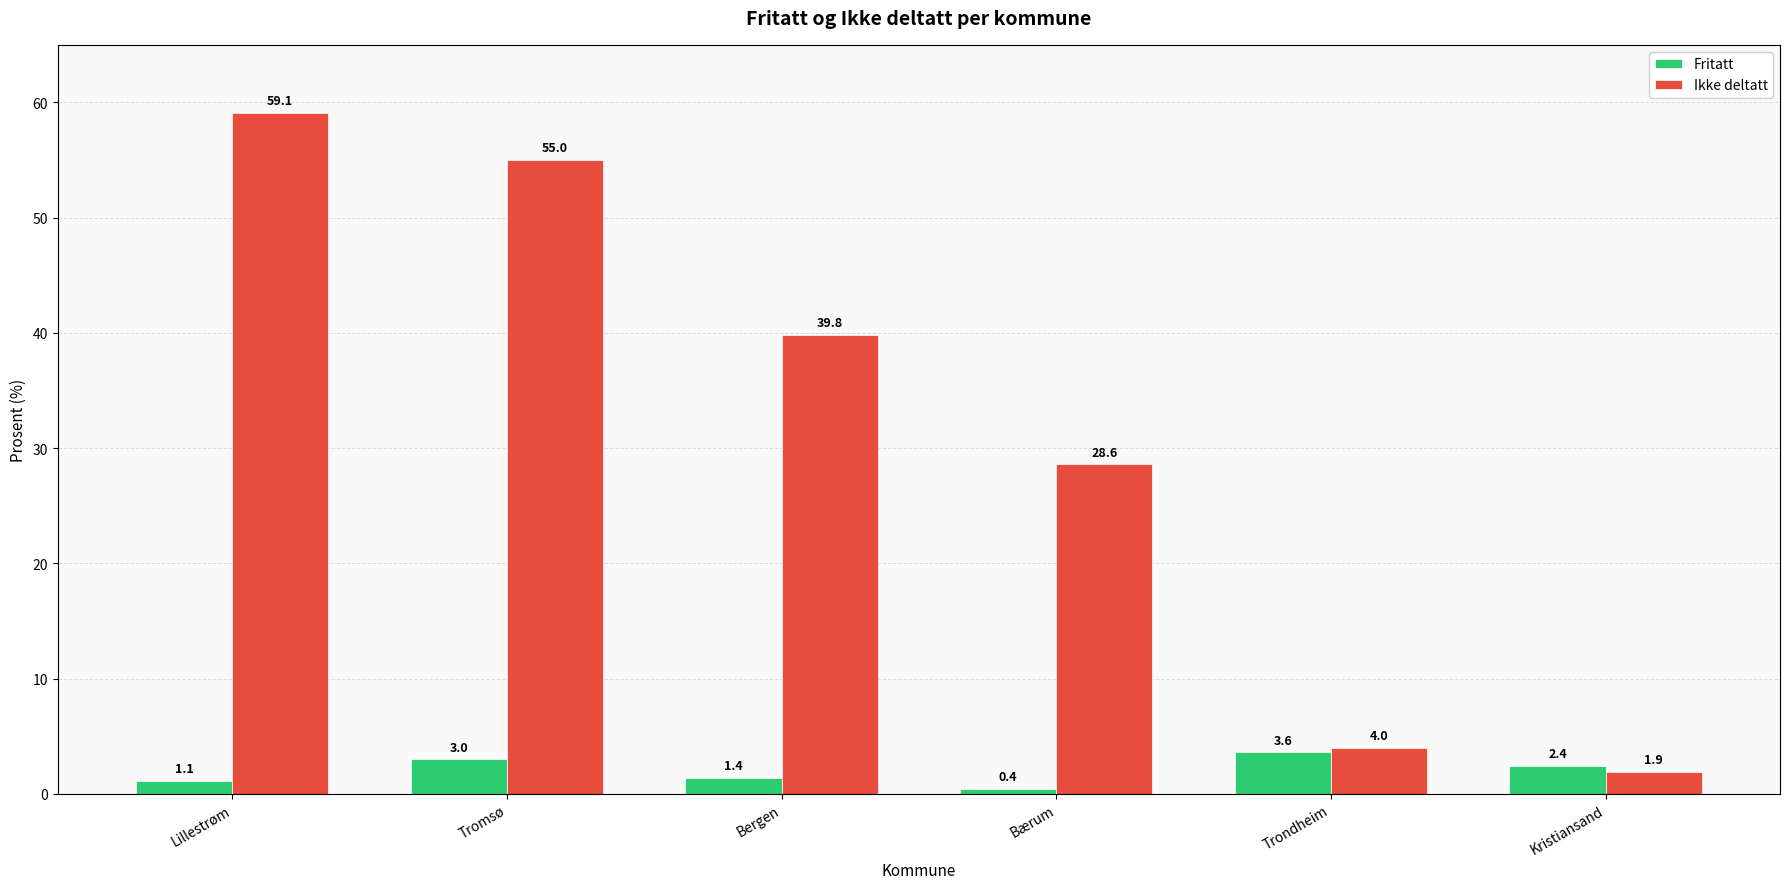

Which category has the highest value across all series?

Lillestrøm